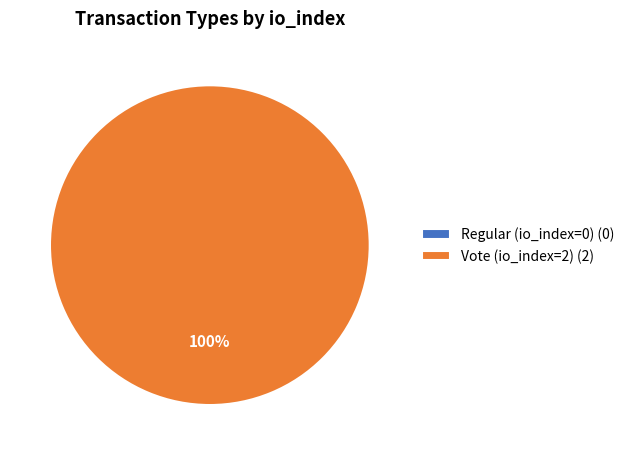

Which slice is the smallest?

Regular (io_index=0)